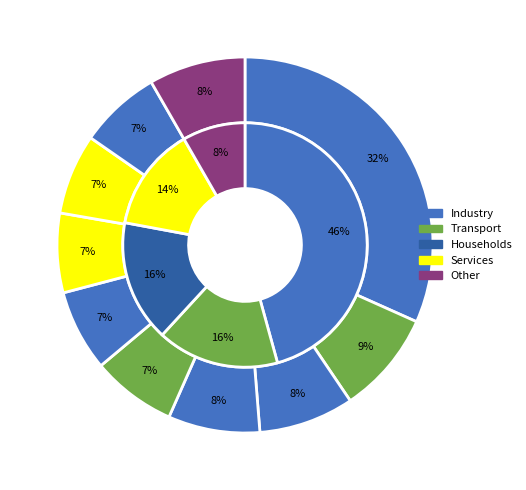

What percentage is the 3 slice, to the nearest percent?

8%